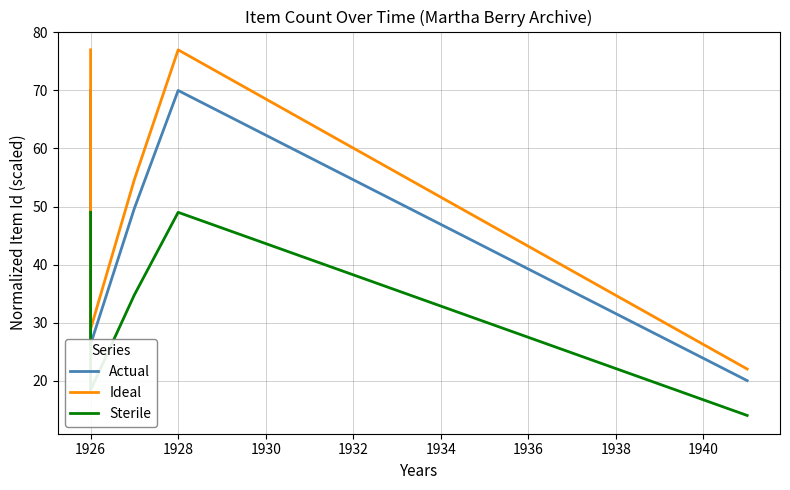

What is the minimum value for Ideal?

22.0